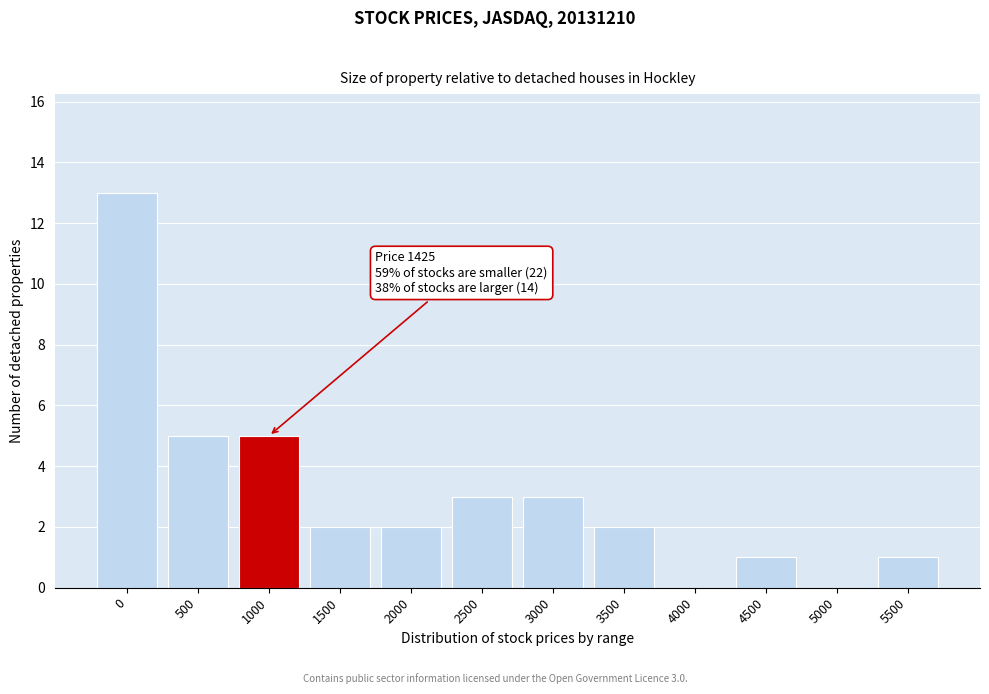

Reading left to right, extract all data points from this chart.

0=13	500=5	1000=5	1500=2	2000=2	2500=3	3000=3	3500=2	4000=0	4500=1	5000=0	5500=1